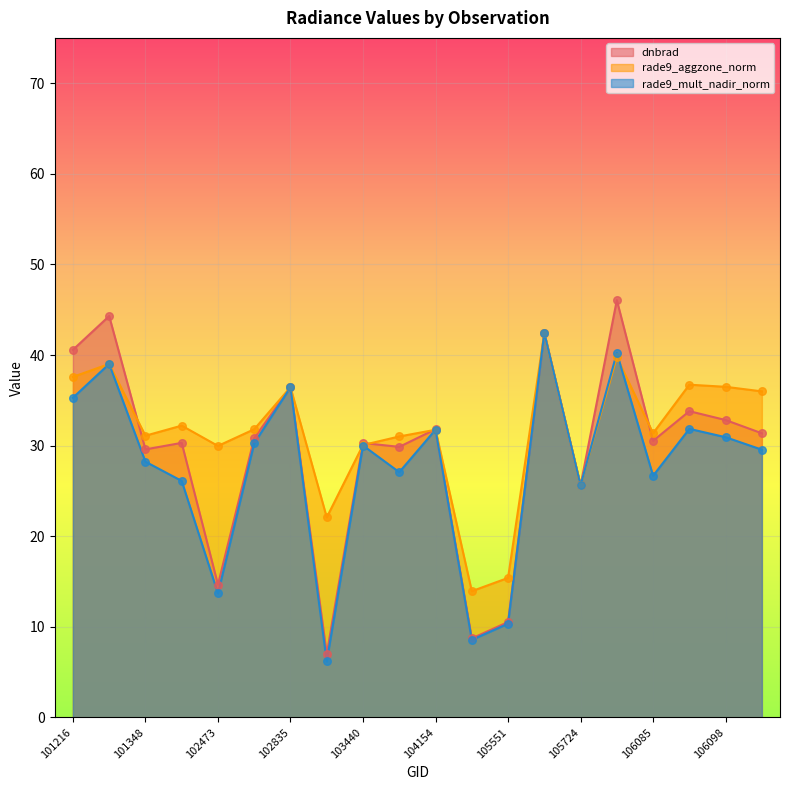

Which series reaches the minimum Y coordinate?

rade9_mult_nadir_norm